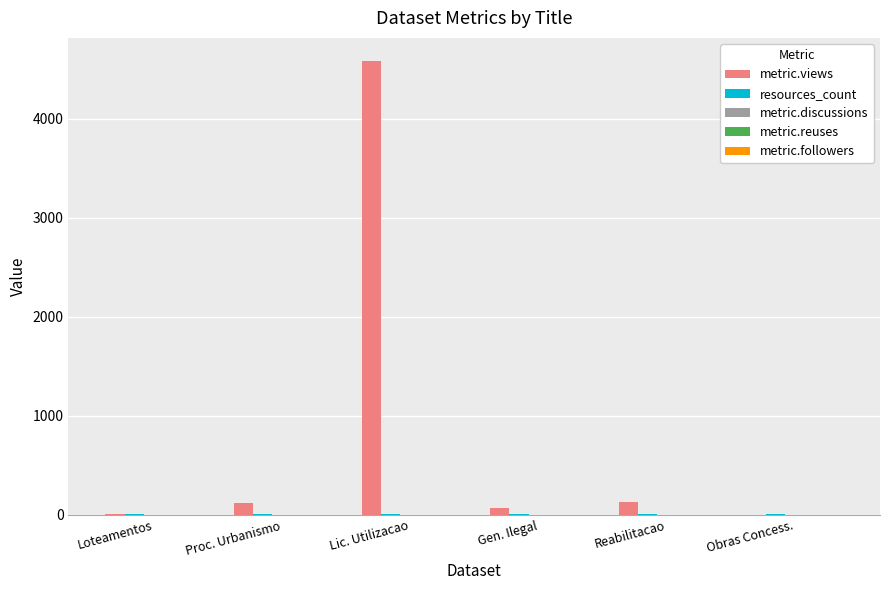

Which series has the largest total across all categories?

metric.views